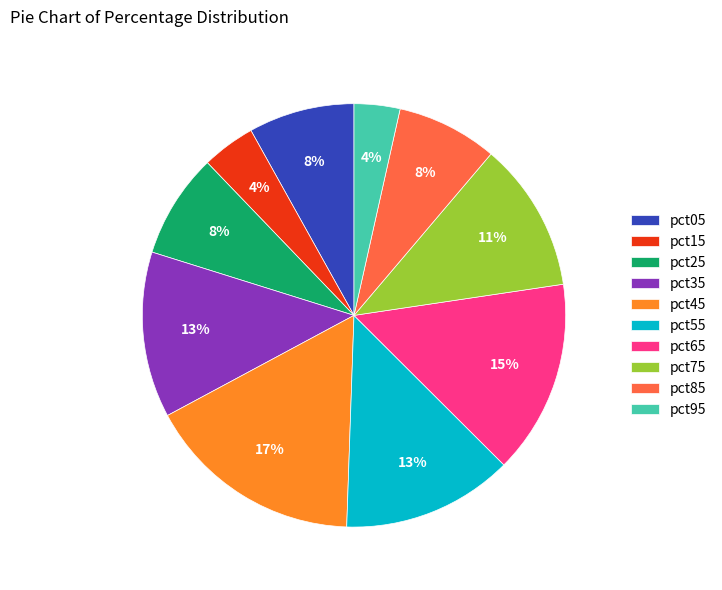

Which category has the biggest portion of the pie?

pct45